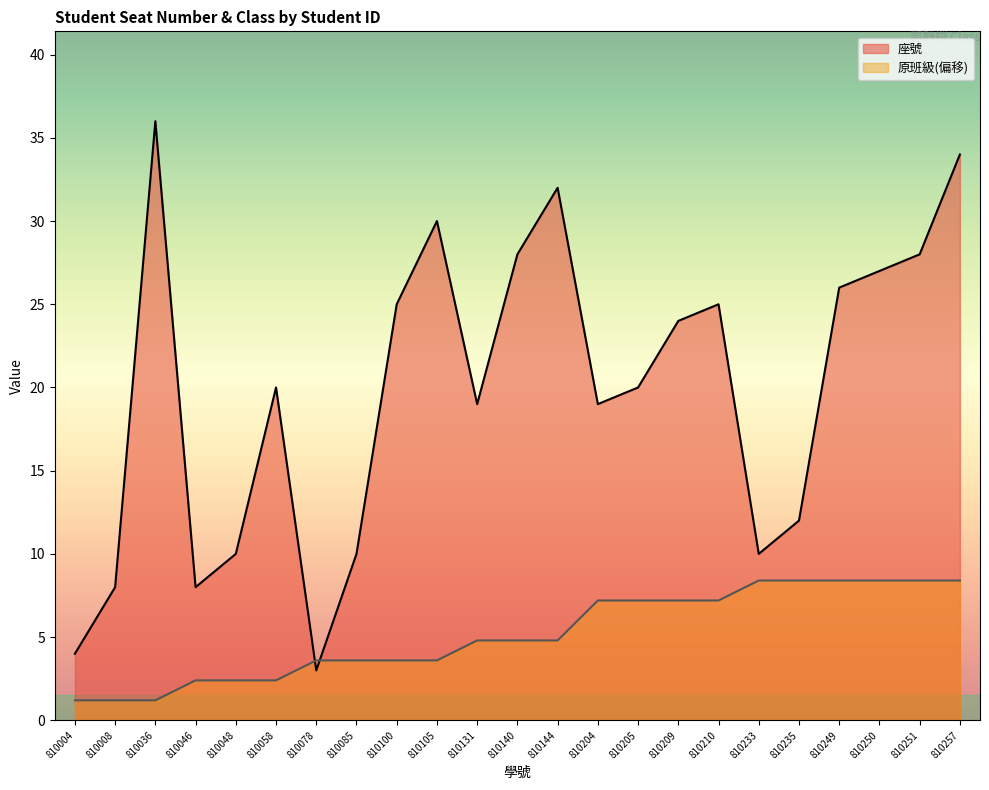

How many intersections are there between 座號 and 原班級?

2